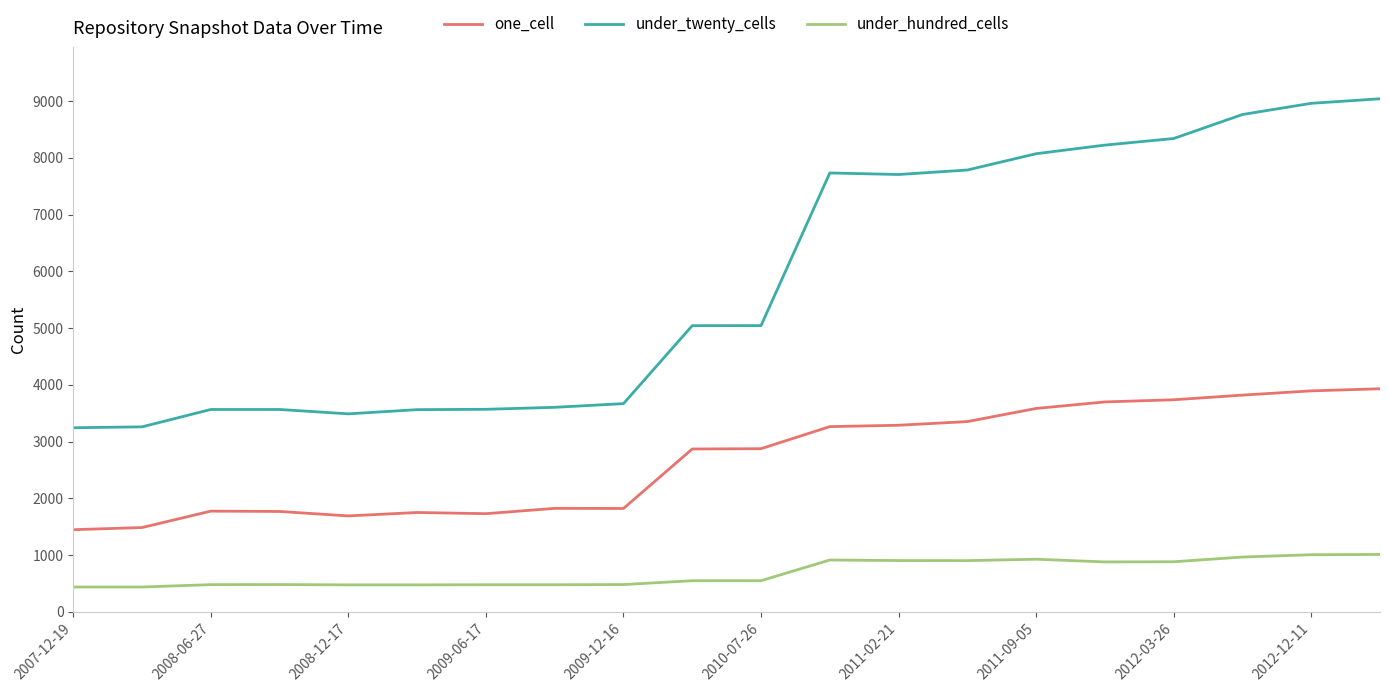

What is the greatest value displayed?

9039